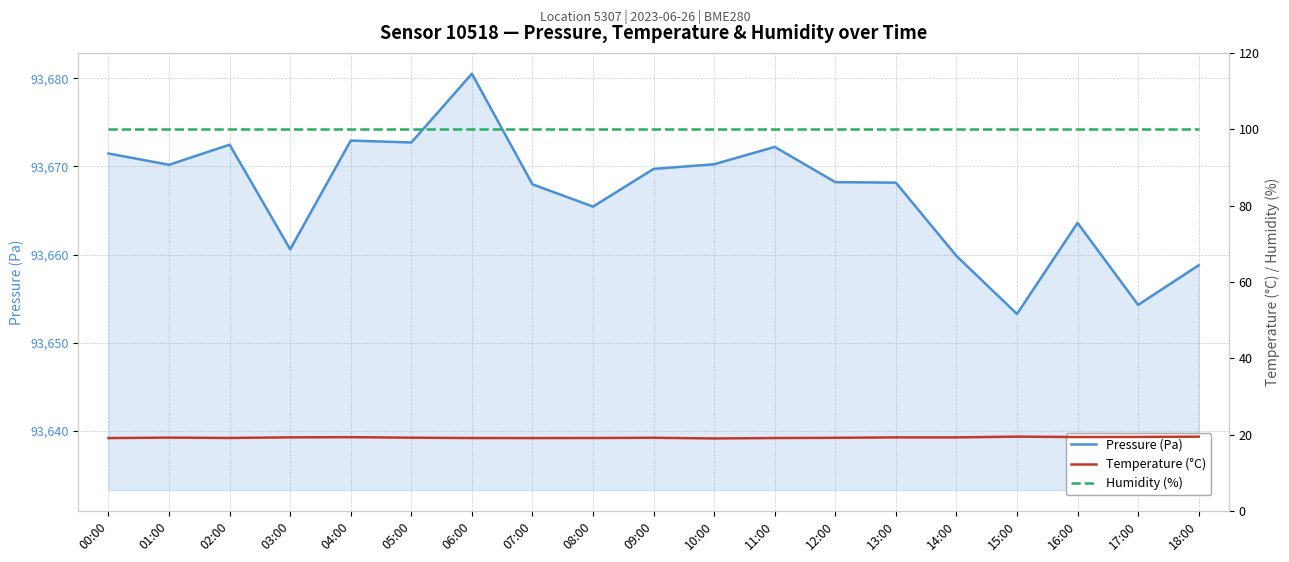

True or false: Humidity (%) has more than 2 interior local peaks.

False